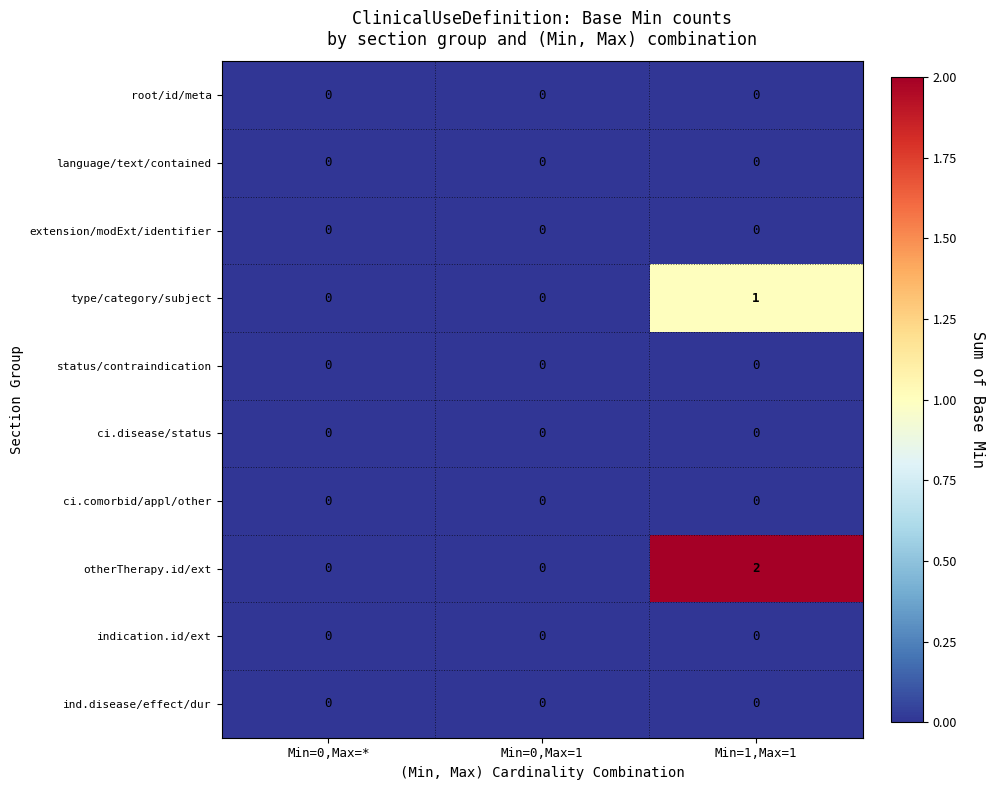

Count the otherTherapy.id/ext values in the range 0 to 2.

3